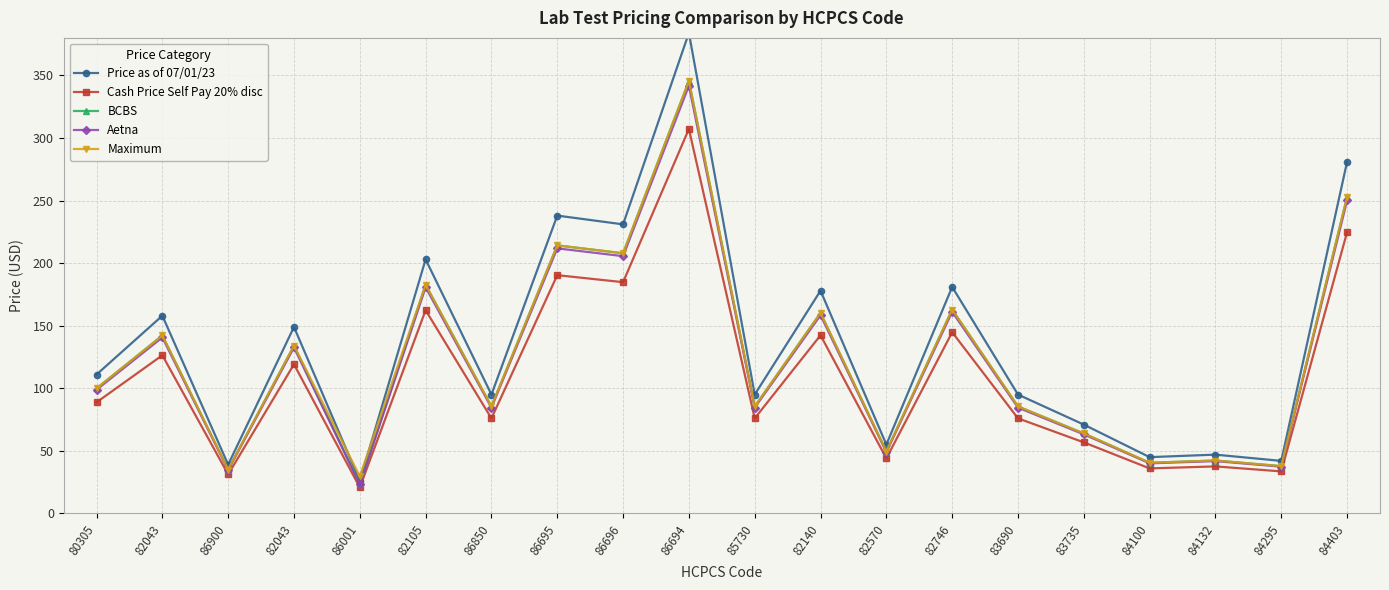

What is the spread (max minus min) of values at 86900?

7.8